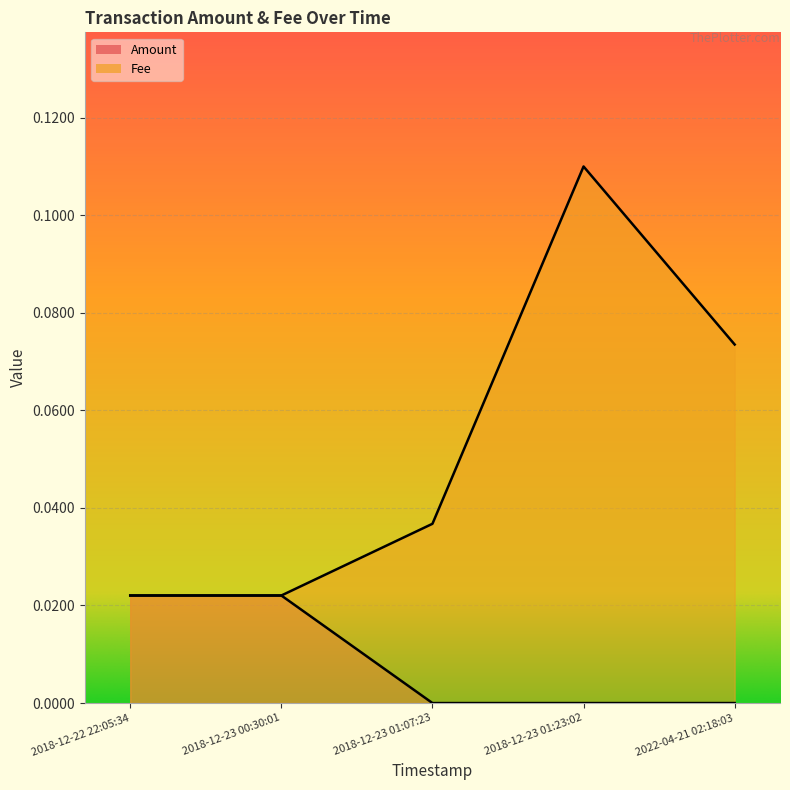

At how many categories does at least one series exceed 0?

5